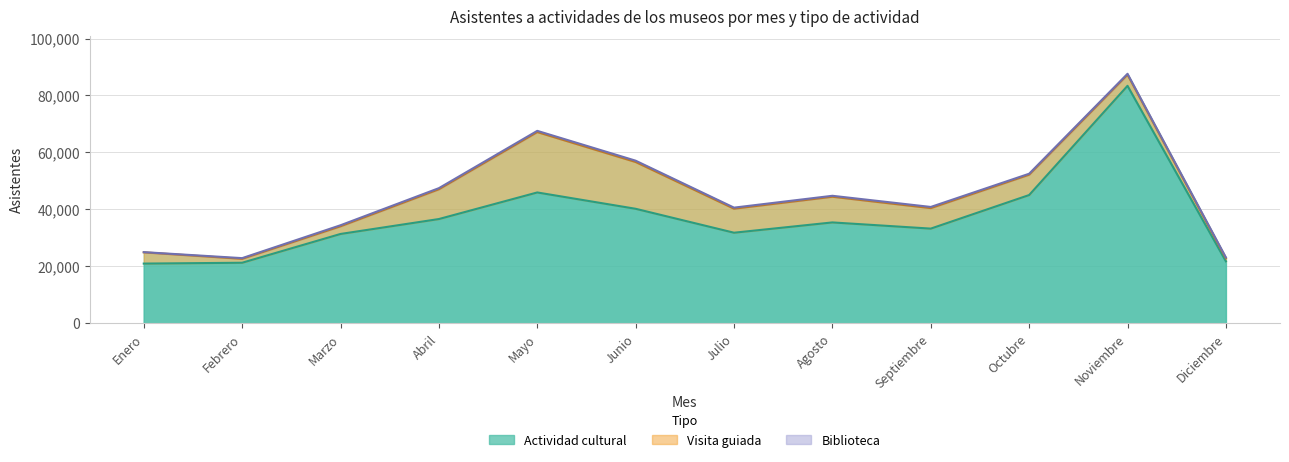

How many lines are shown in the chart?

3